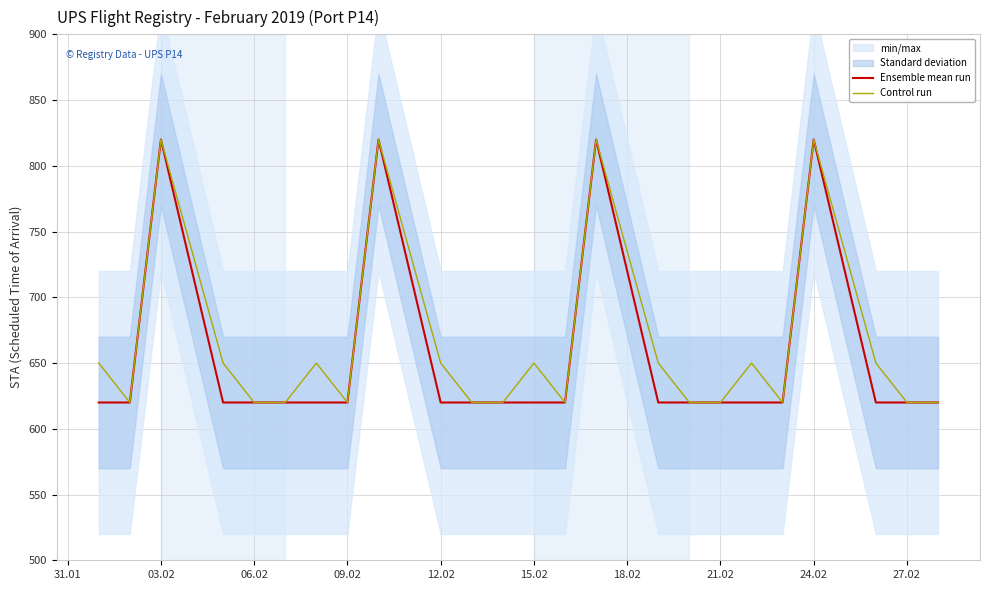

What is the minimum value shown in the chart?

620